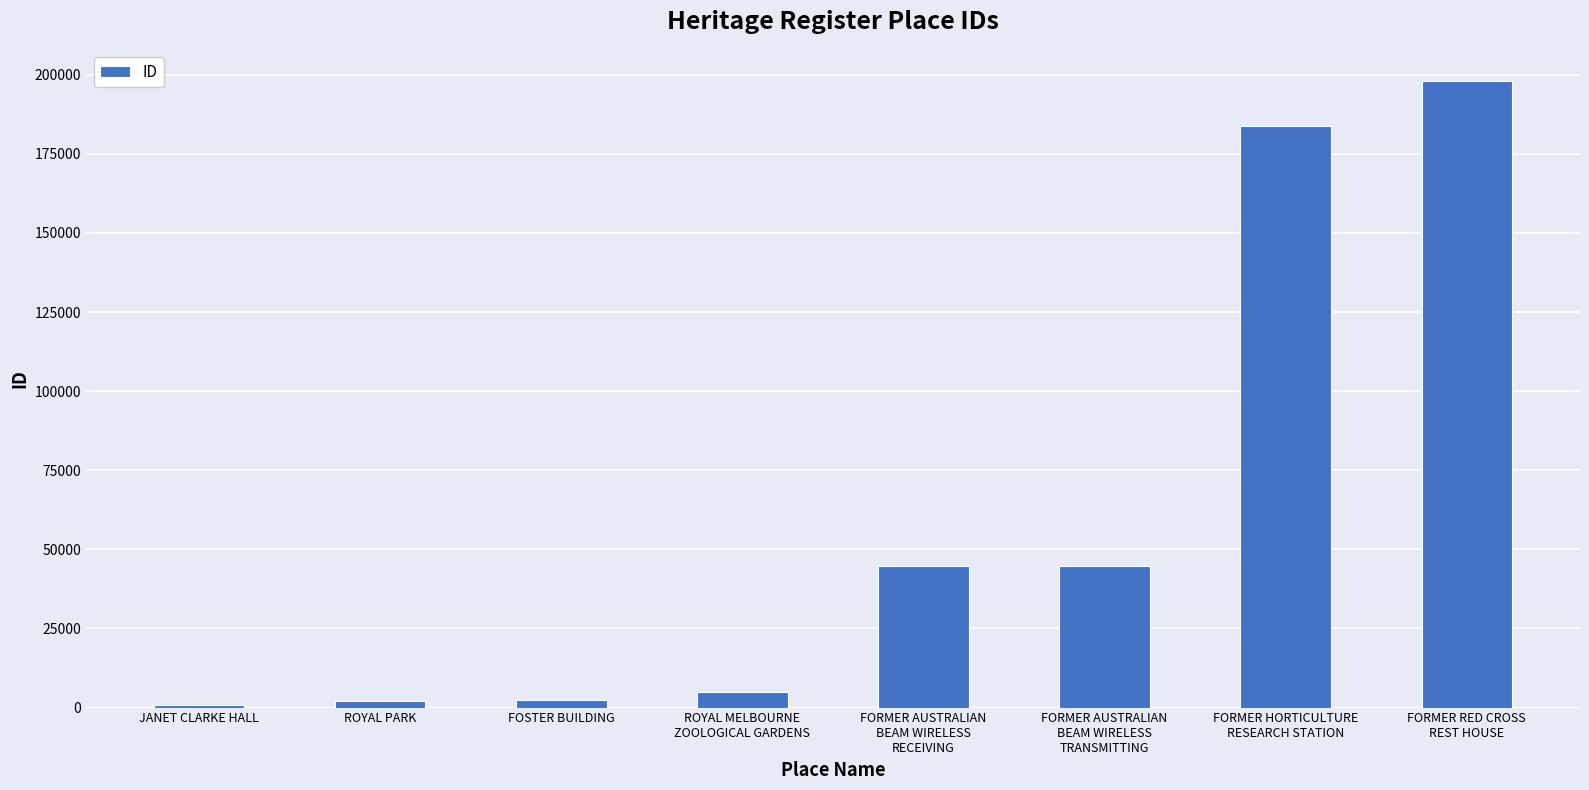

What is the maximum value shown in the chart?

197957